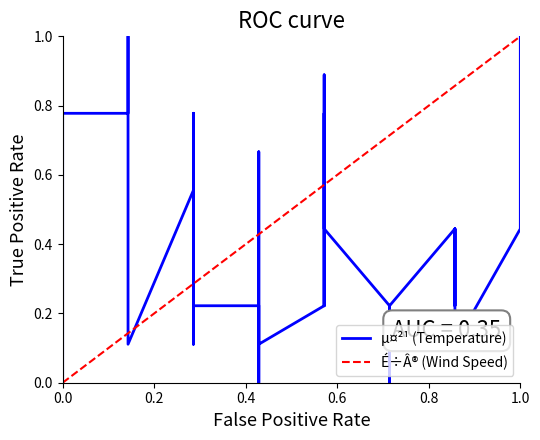

Is this an area chart (filled region under the line)?

No